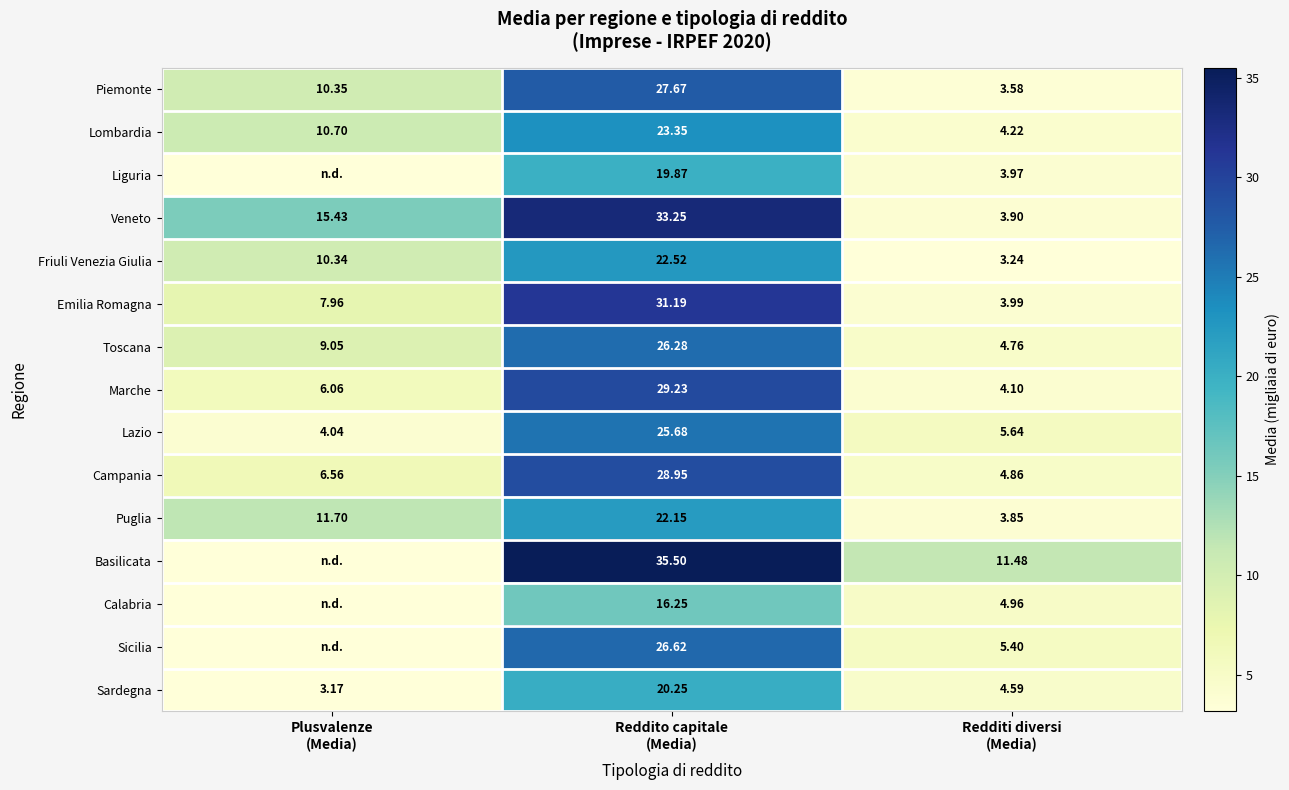

What is the sum of all Toscana values?

40.1